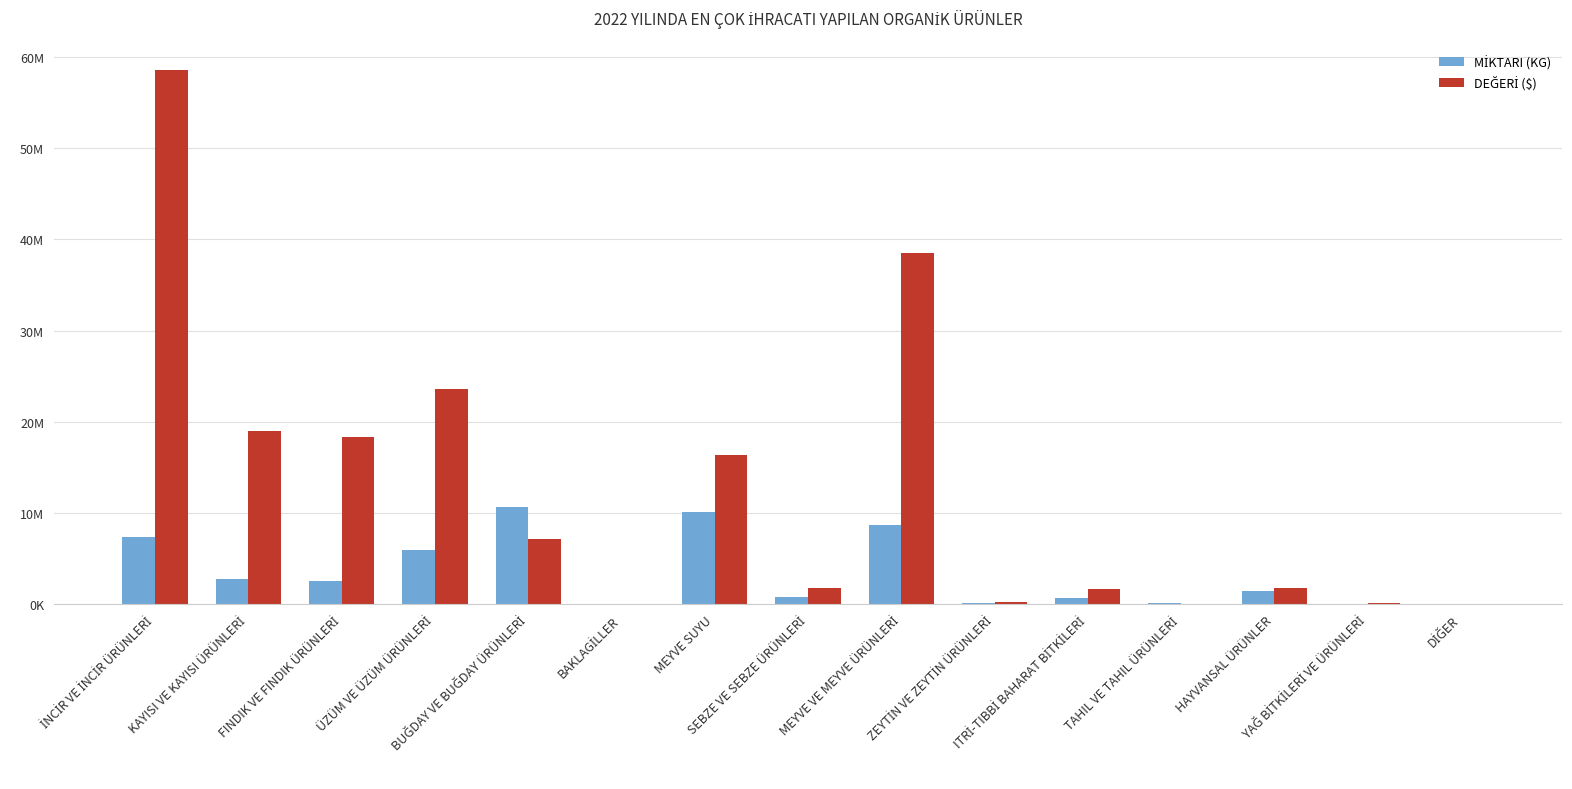

Which has a higher value, İNCİR VE İNCİR ÜRÜNLERİ or HAYVANSAL ÜRÜNLER?

İNCİR VE İNCİR ÜRÜNLERİ